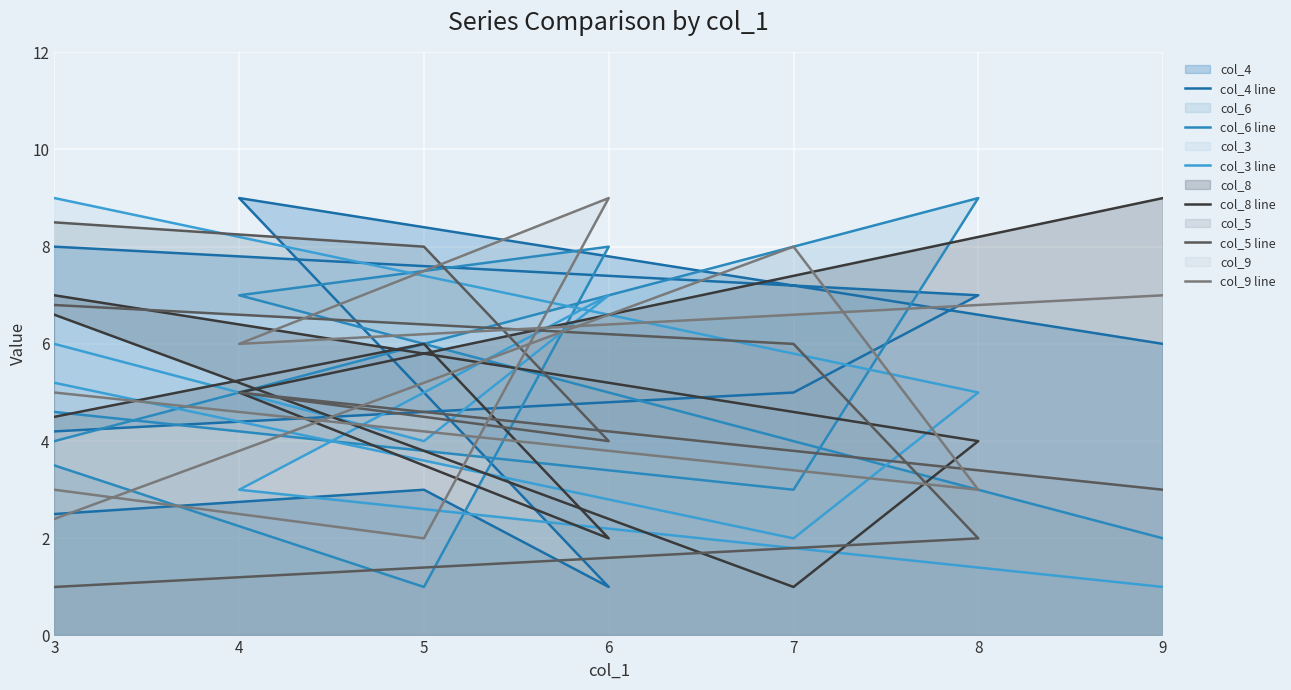

What is the difference between the maximum and minimum values in the col_5 line series?

8